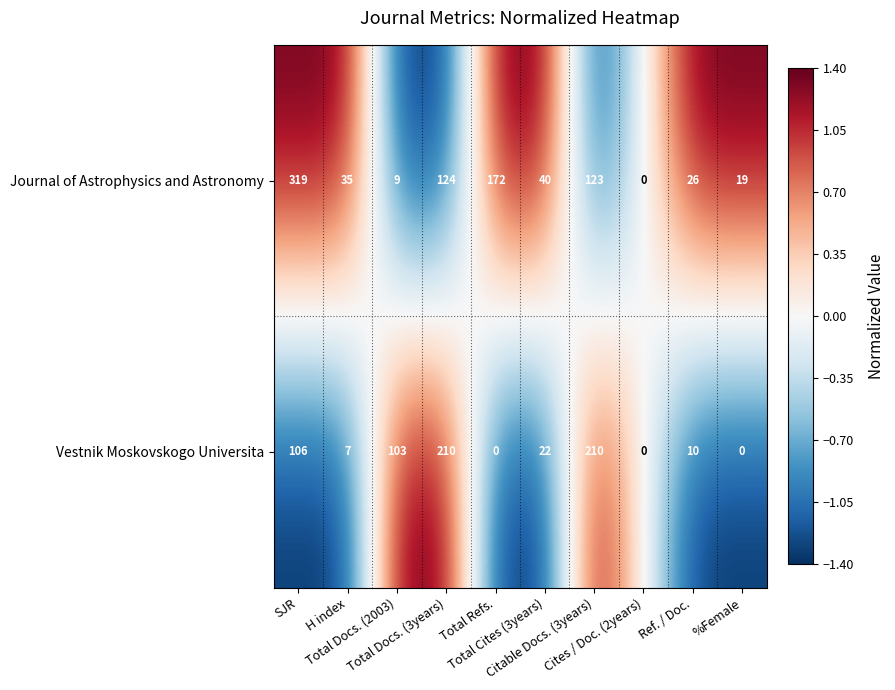

How many distinct data groups are displayed?

2